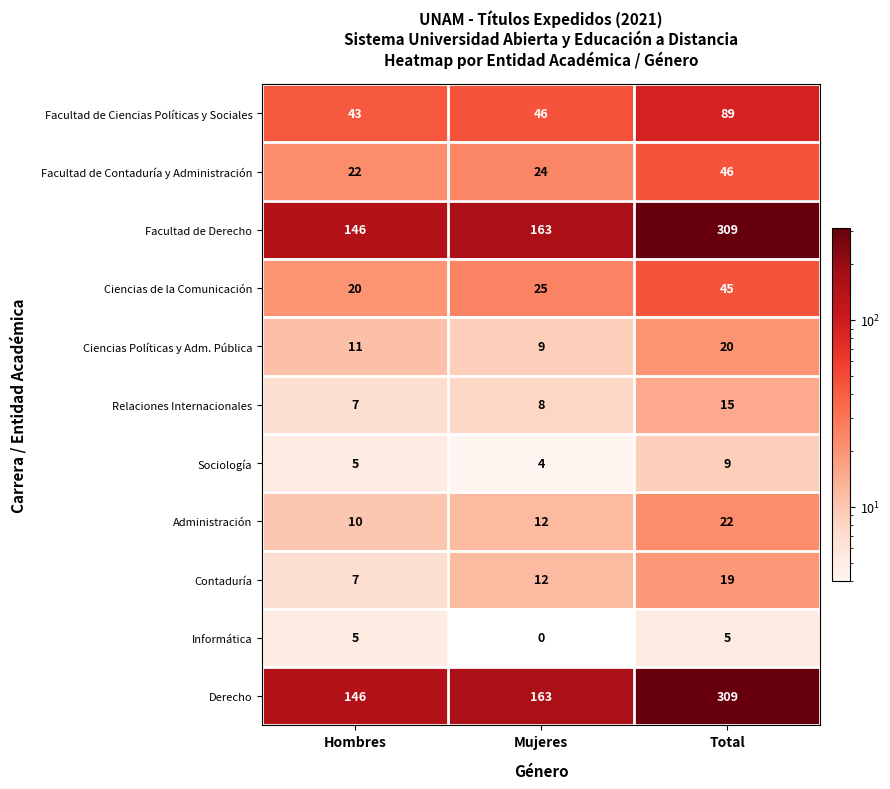

Read the Sociología value at Mujeres.

4